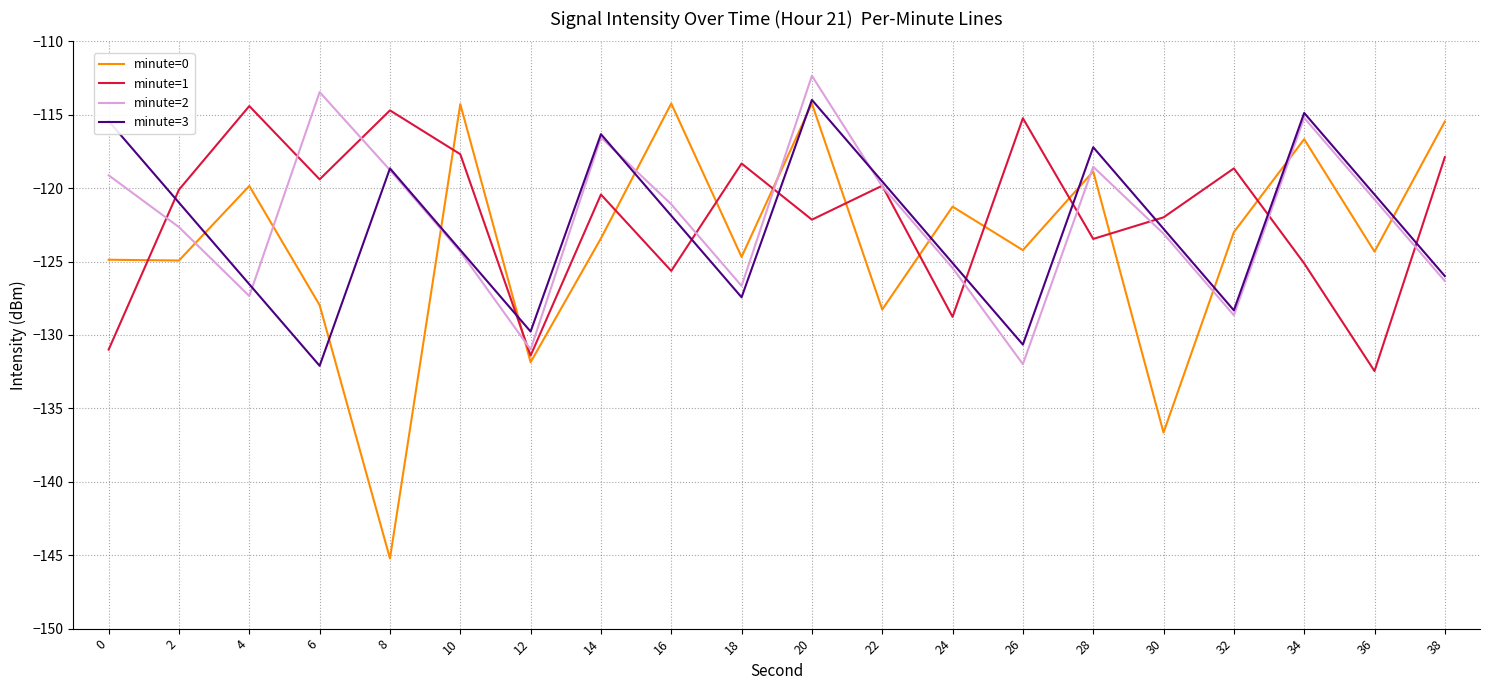

At which category does minute=3 reach its first local valley?

6